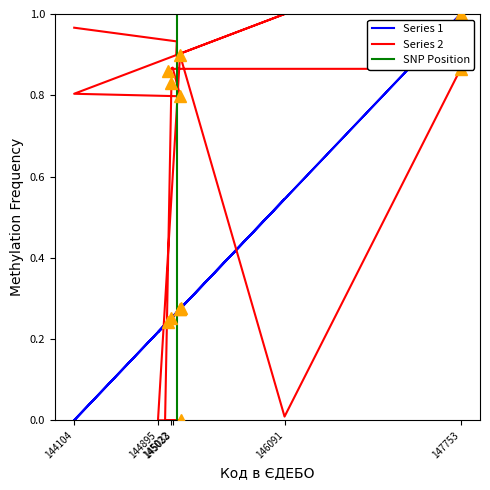

How many interior local valleys does the Series 2 series have?

4